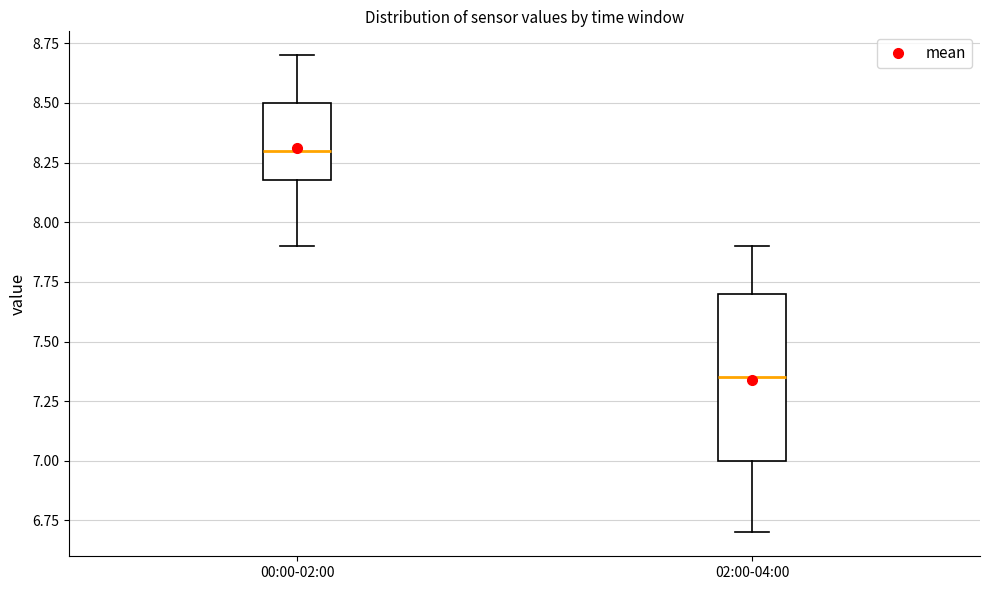

Which box is the tallest, from its lower edge to its upper edge?

02:00-04:00